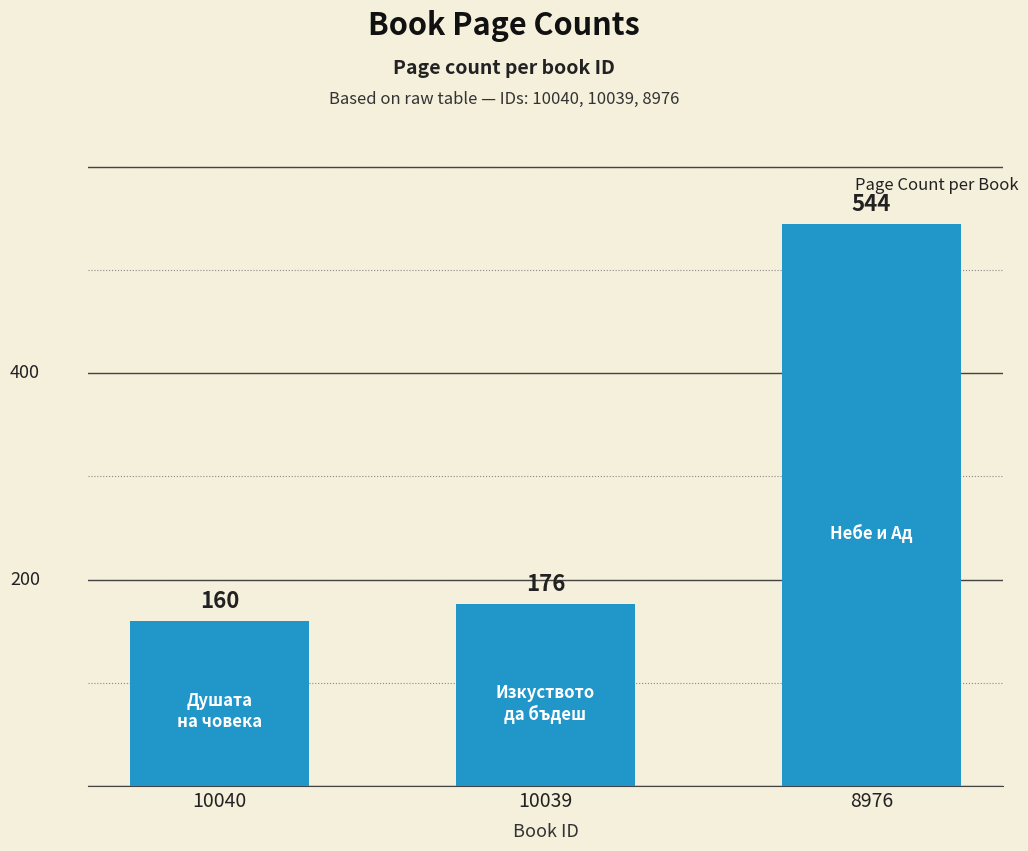

At which category does the chart reach its minimum across all series?

10040